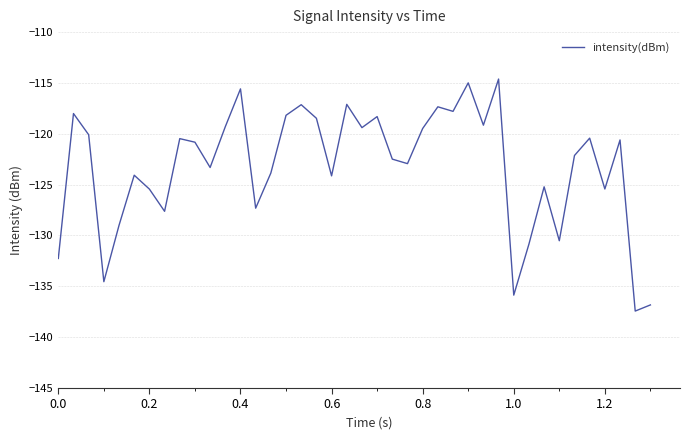

What is the difference between the maximum and minimum values?

22.8